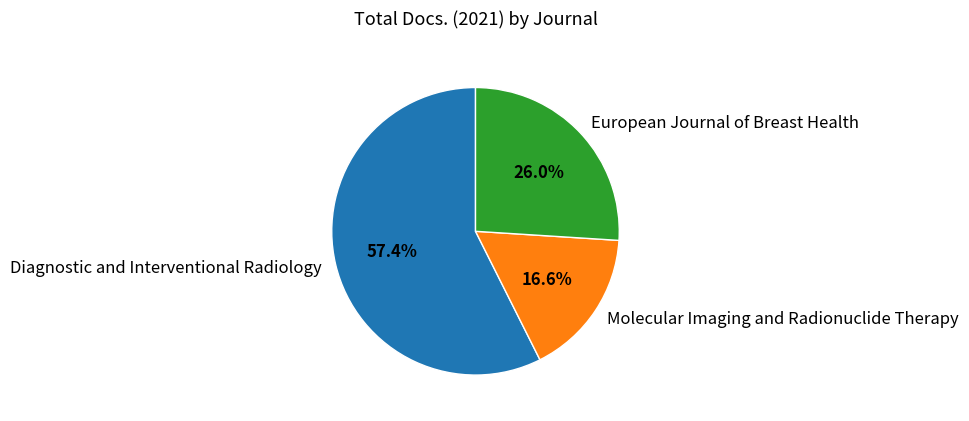

What percentage is the Diagnostic and Interventional Radiology slice, to the nearest percent?

57%